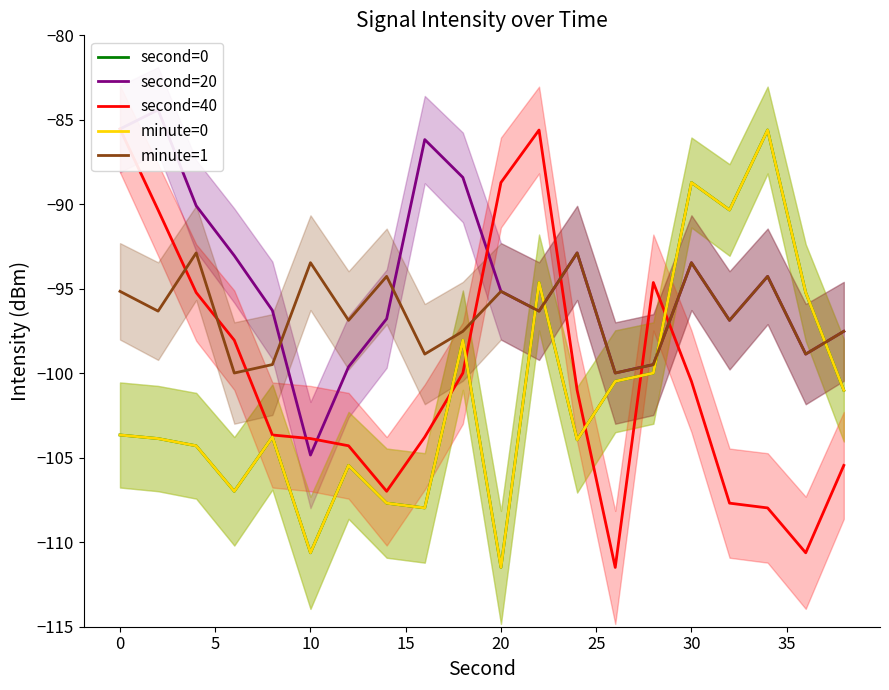

Is this an area chart (filled region under the line)?

No